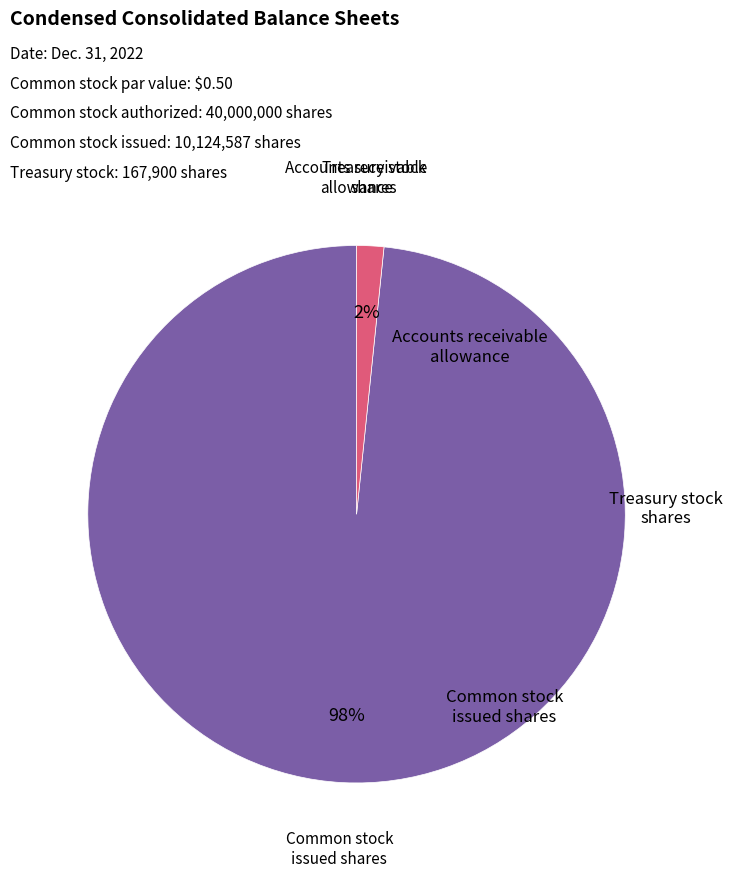

Is there any slice that represents more than half of the pie?

Yes